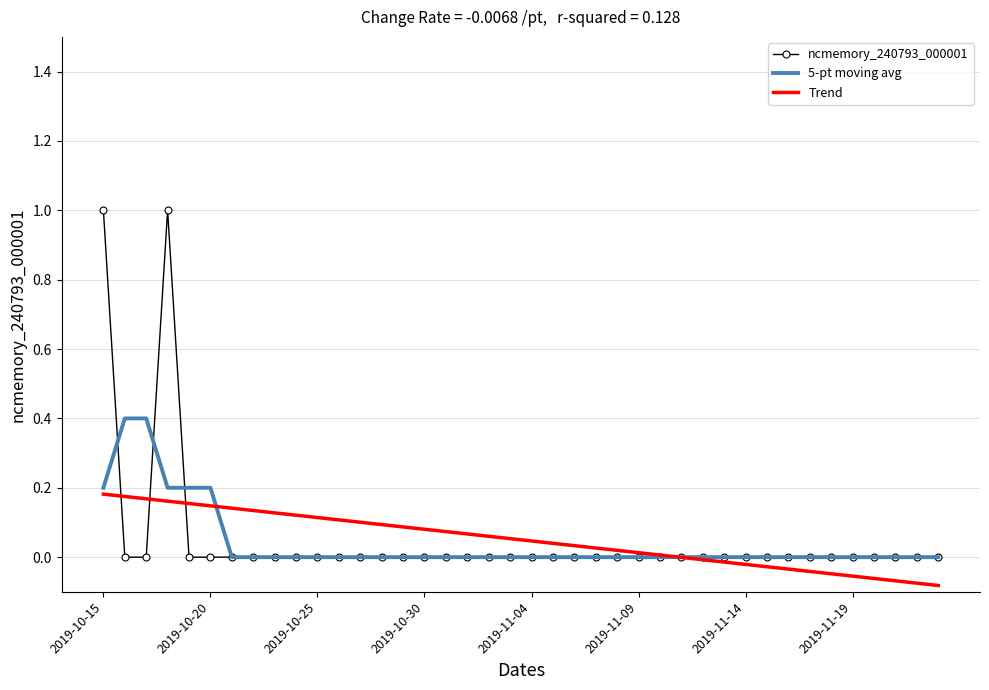

What is the maximum value shown in the chart?

1.0